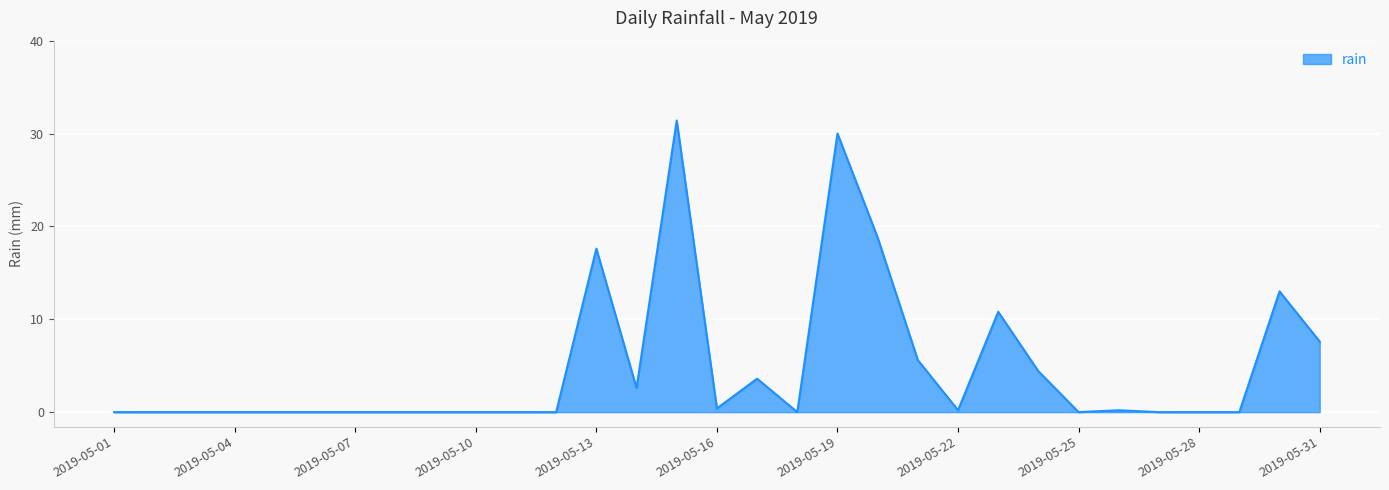

What is the difference between the maximum and minimum values?

31.4